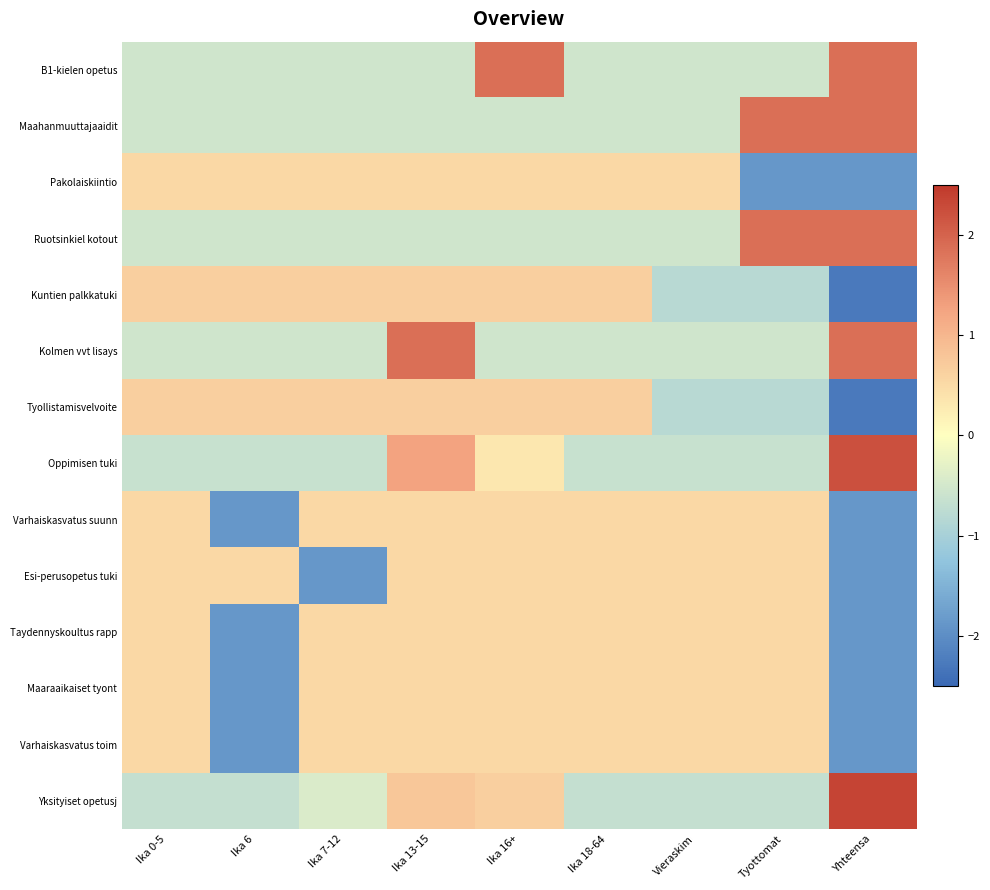

At how many categories does at least one series exceed 0?

9